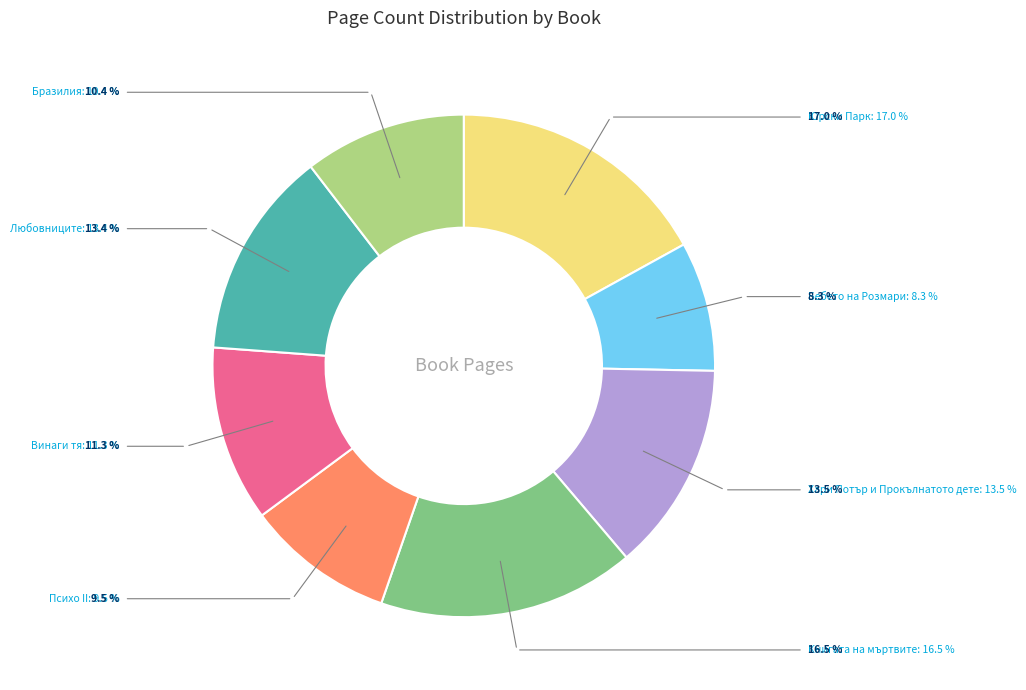

Does any single category account for the majority?

No